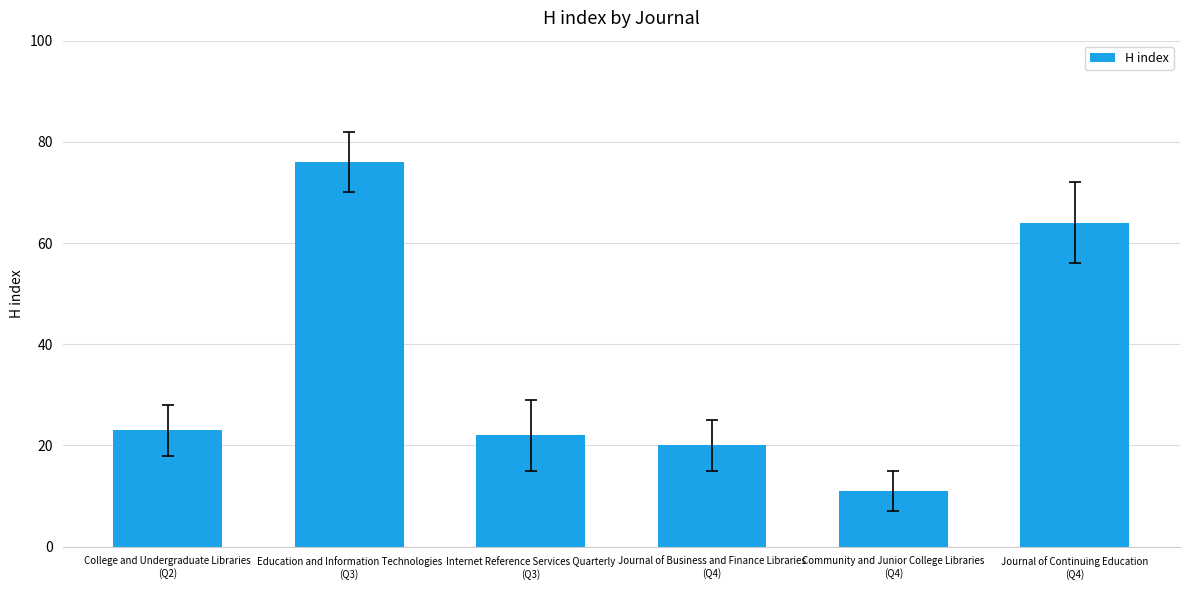

What is the value of the 3rd bar from the left?

22